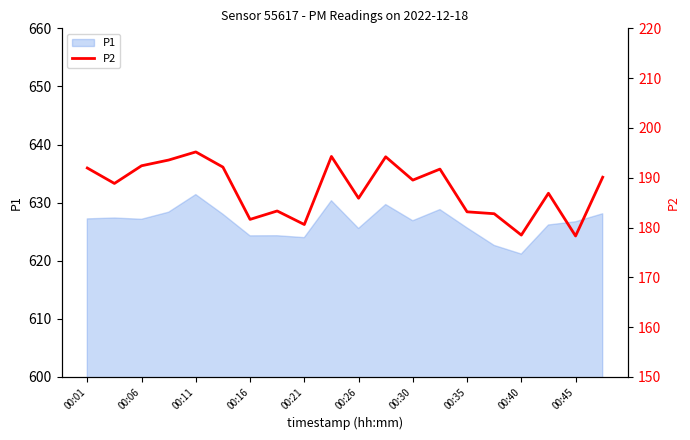

What is the value of the 12th point from the left?

194.2